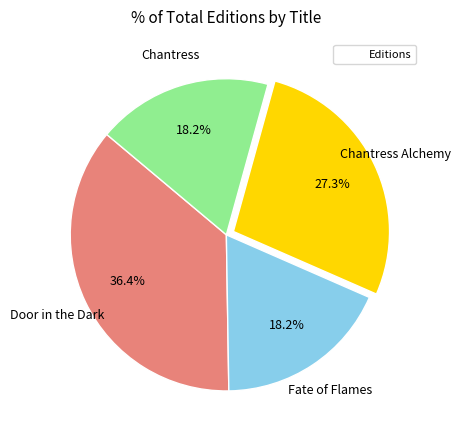

Is there a majority slice in this chart?

No